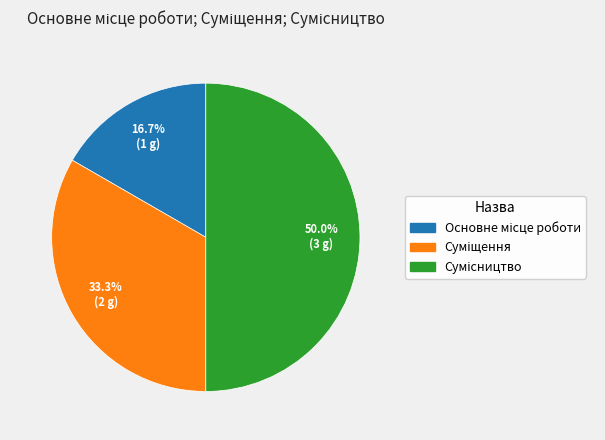

Count the number of slices in the pie.

3